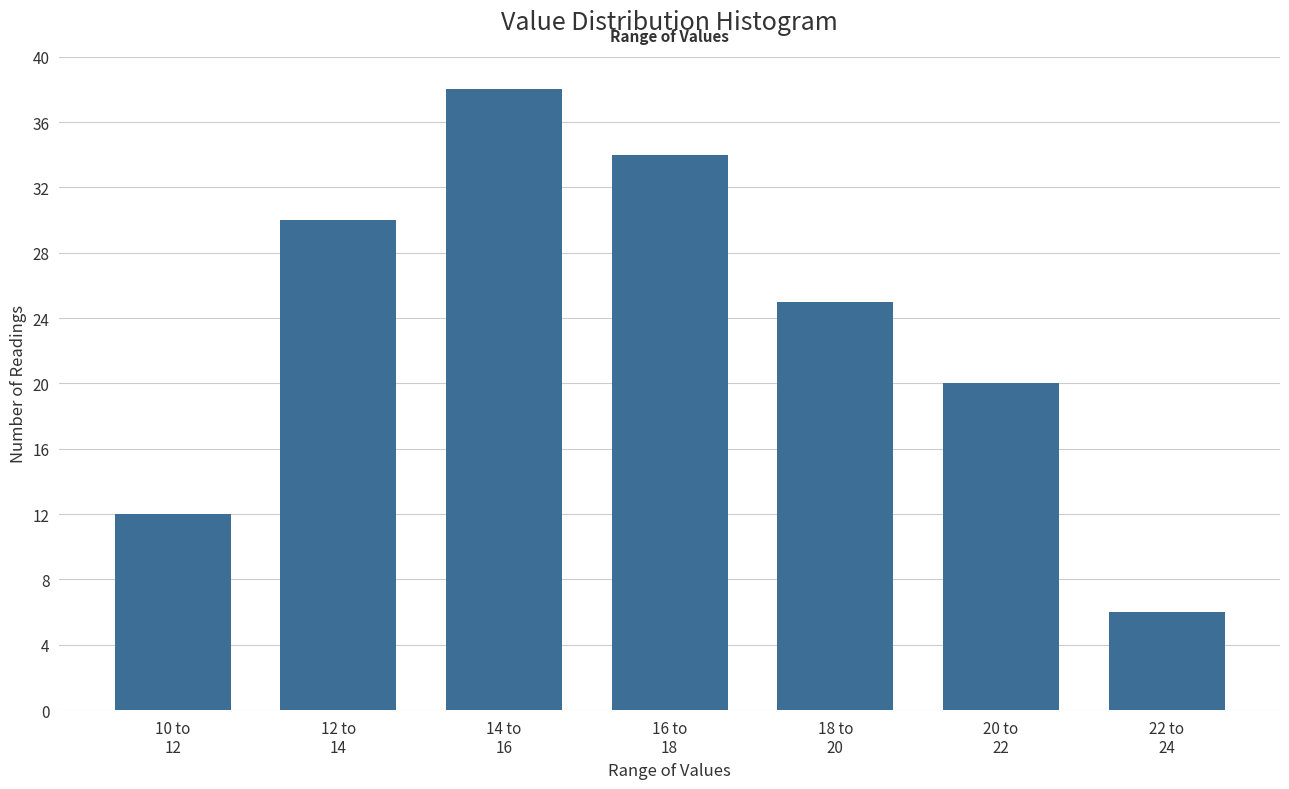

Reading left to right, extract all data points from this chart.

12	30	38	34	25	20	6